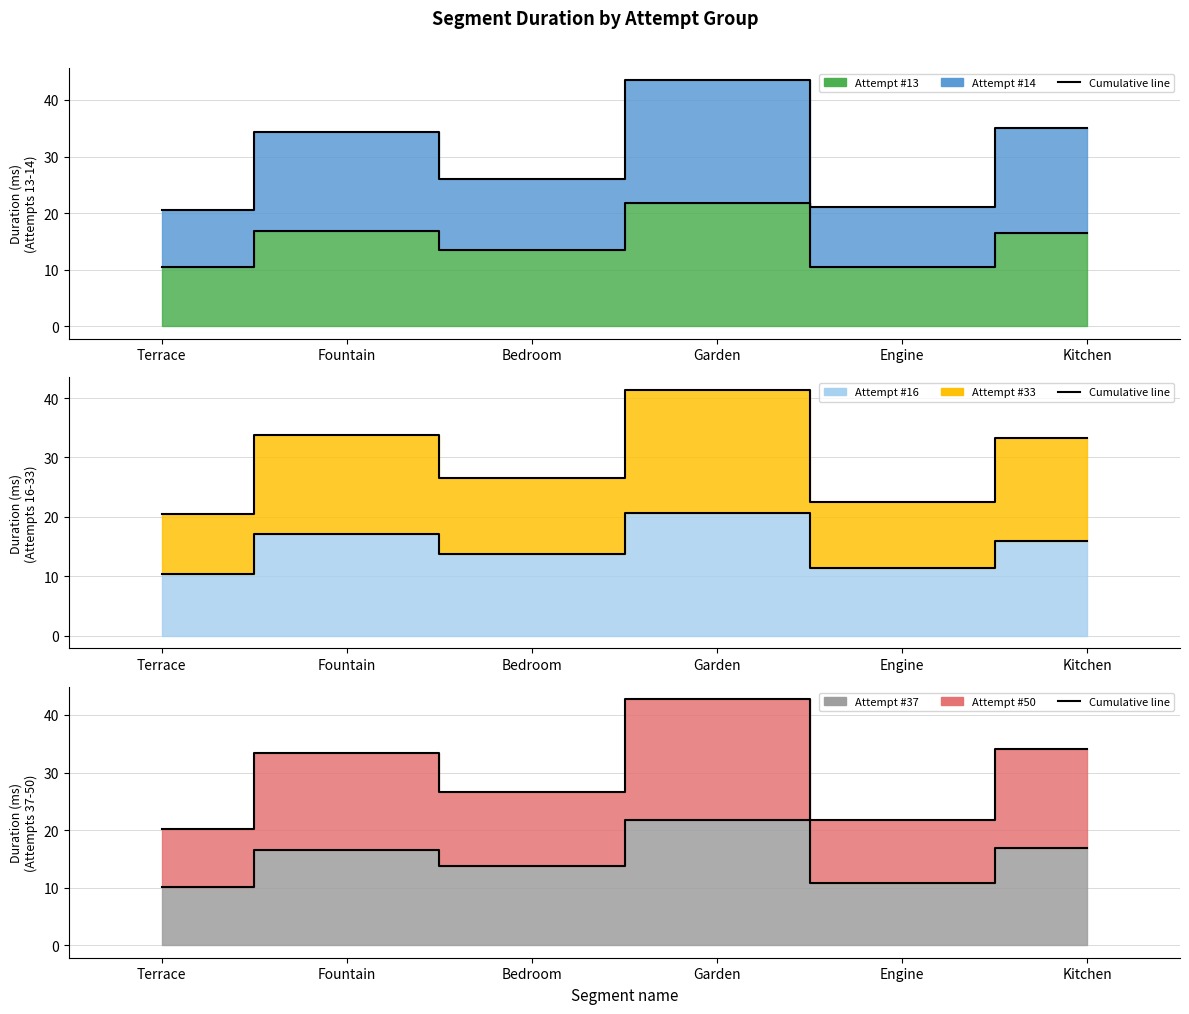

True or false: Attempt #13 line has more than 0 points higher than both neighbors.

True